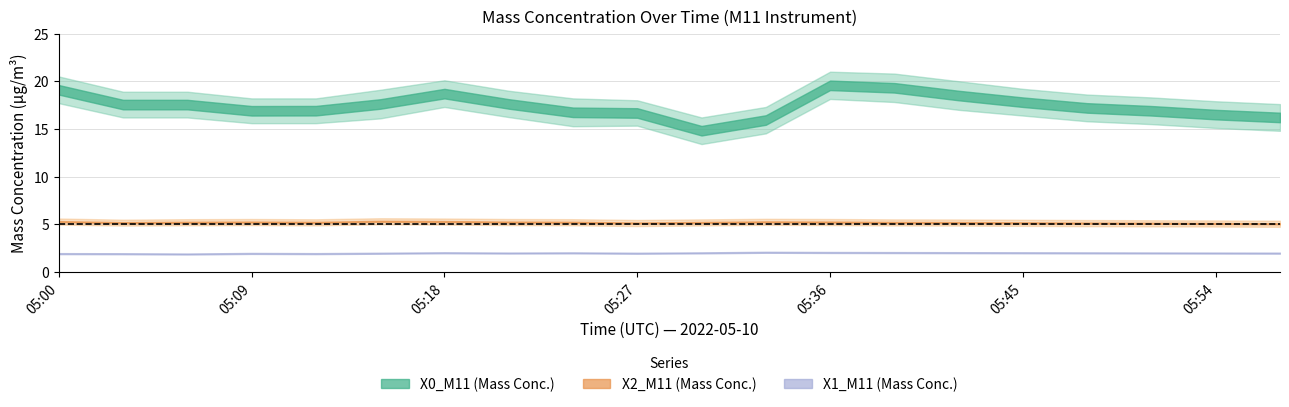

Does the chart display data point markers on the line(s)?

No